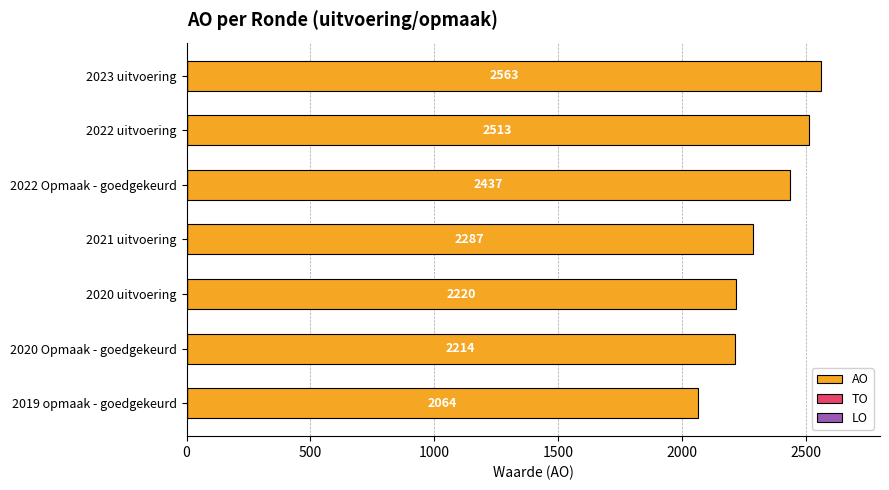

The chart shows a value of 2563 at 2023 uitvoering. True or false?

True